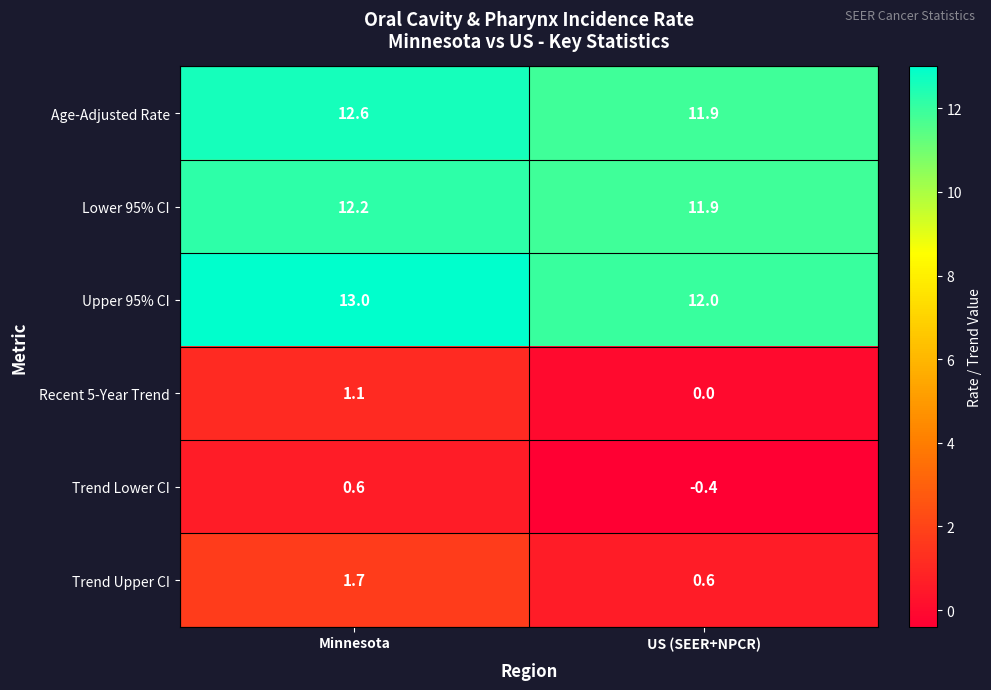

What is the spread (max minus min) of values at Minnesota?

12.4